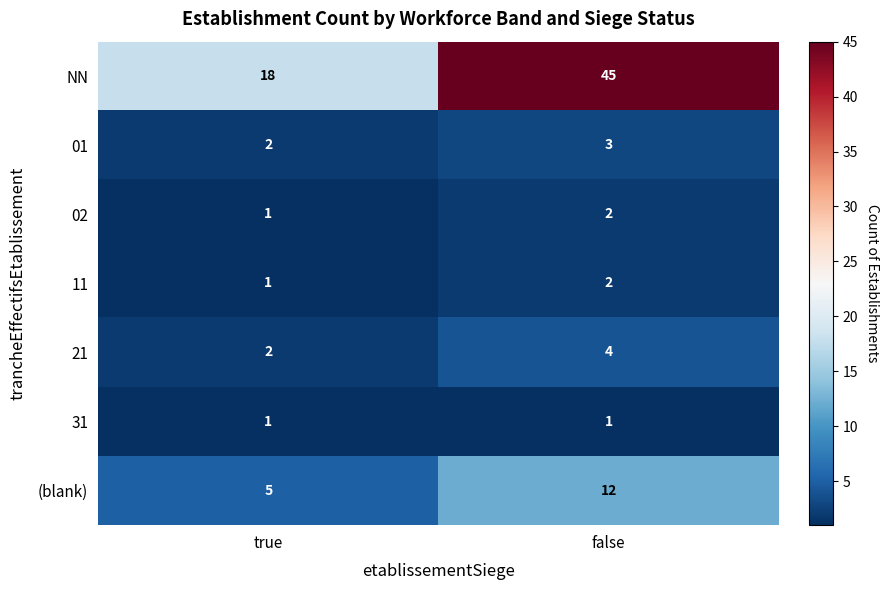

Reading right to left, transcribe all the data shown in this chart.

NN: 45	18
01: 3	2
02: 2	1
11: 2	1
21: 4	2
31: 1	1
(blank): 12	5